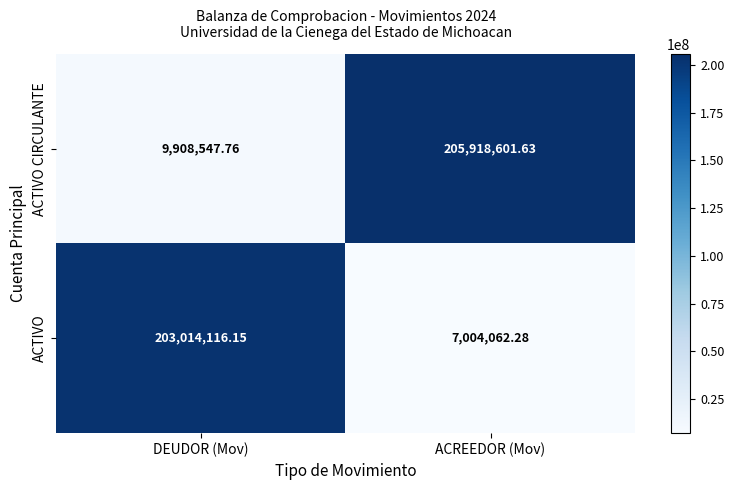

Which category has the highest value across all series?

ACREEDOR (Mov)